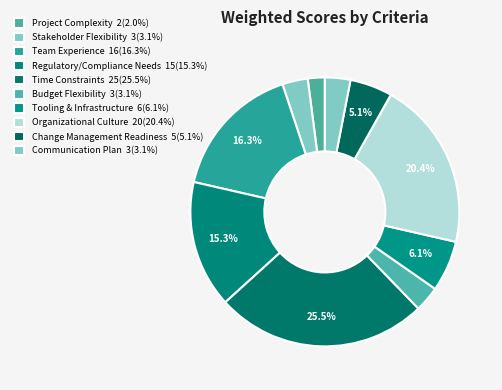

Count the number of slices in the pie.

10